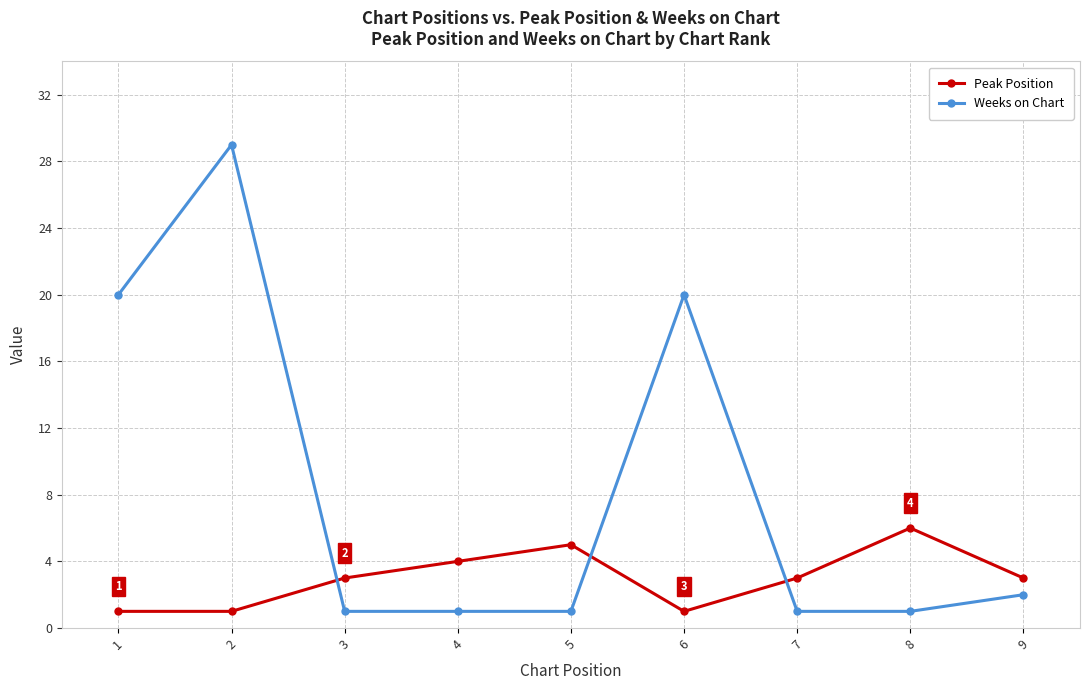

List the series in order of their peak value, lowest first.

Peak Position, Weeks on Chart